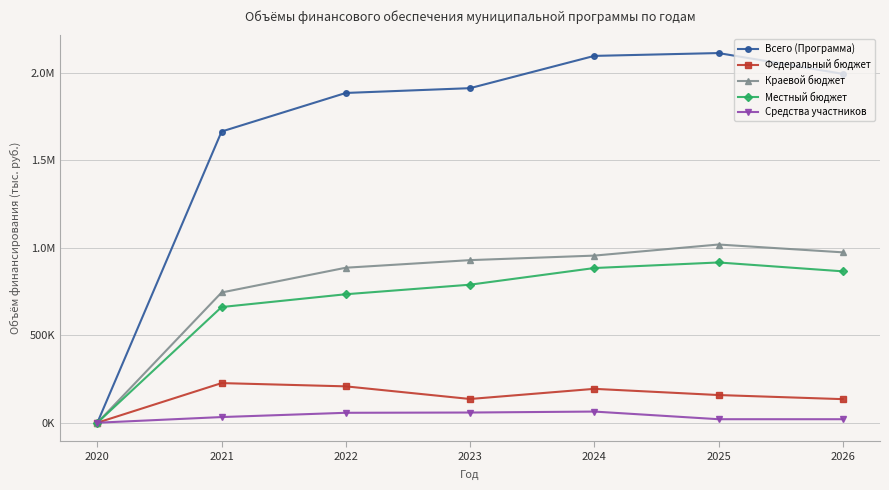

What are all the series names shown in the legend?

Всего (Программа), Федеральный бюджет, Краевой бюджет, Местный бюджет, Средства участников